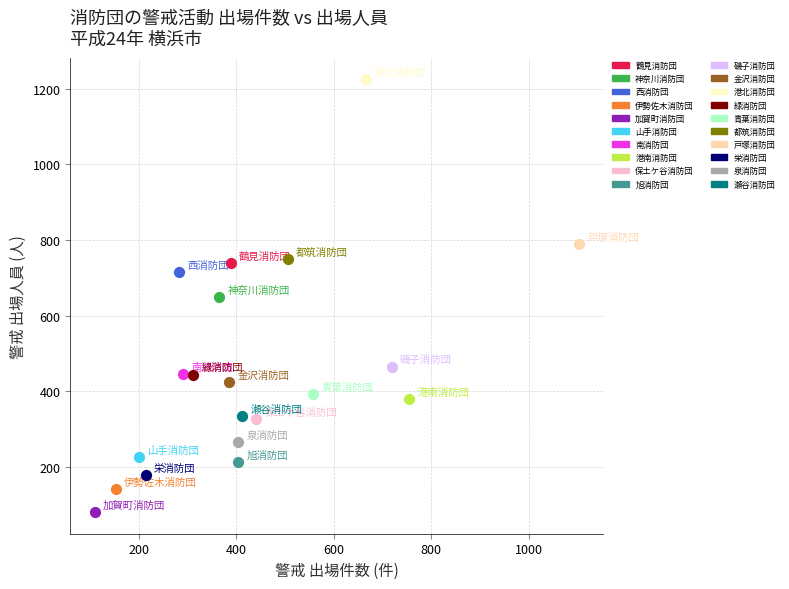

Which series contains the highest Y value?

港北消防団